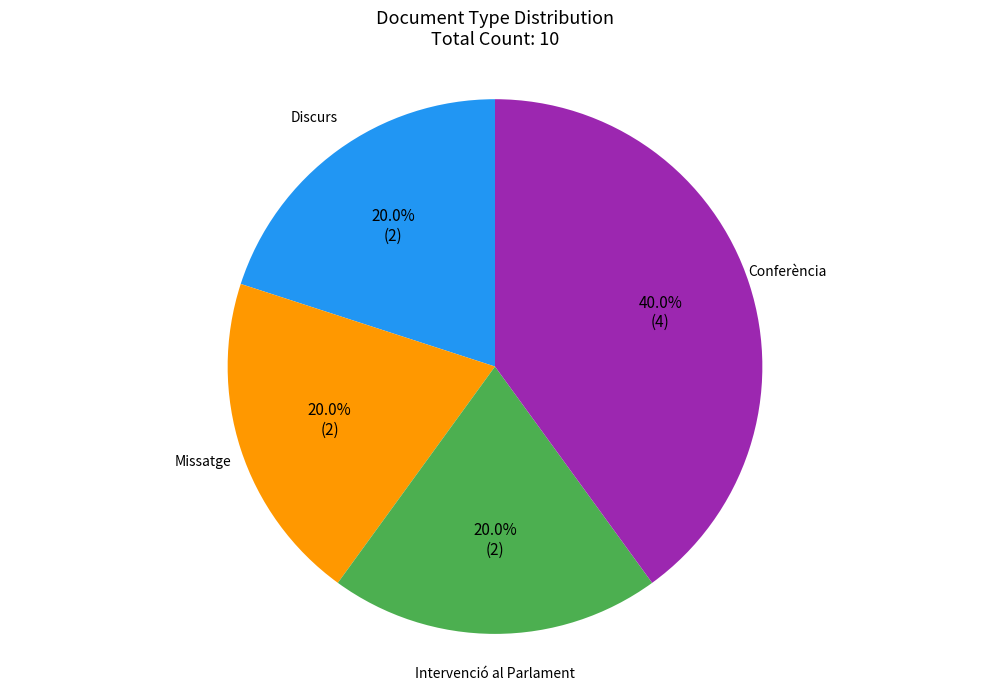

Between Conferència and Missatge, which is larger?

Conferència